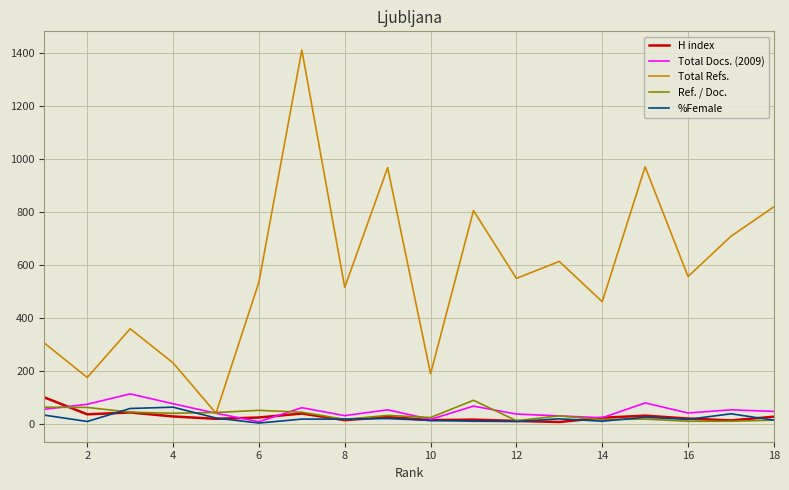

Which series has the widest spread of values?

Total Refs.